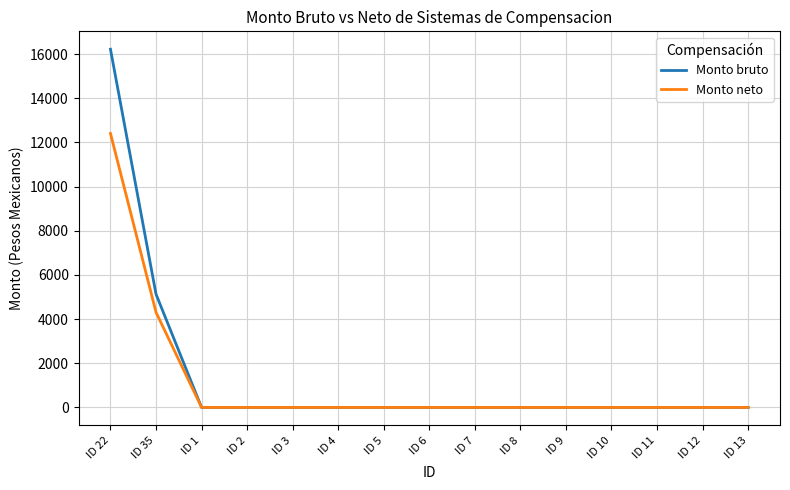

Where is Monto neto nearest to the value 6202?

ID 35